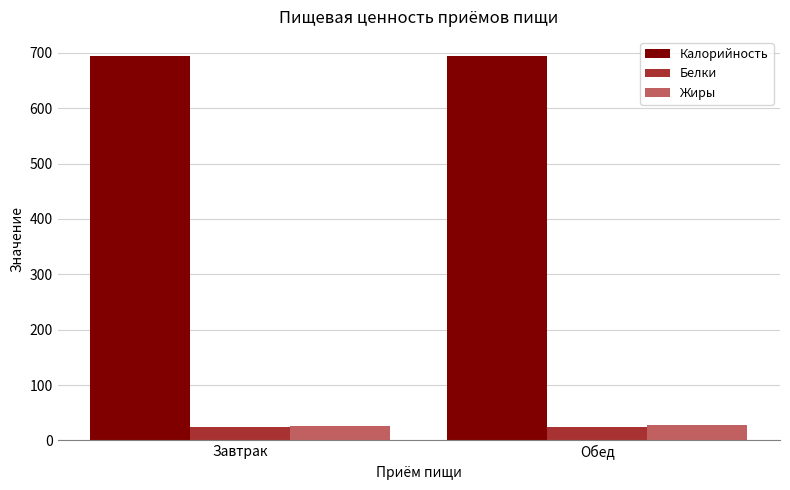

Read the Калорийность value at Обед.

693.4